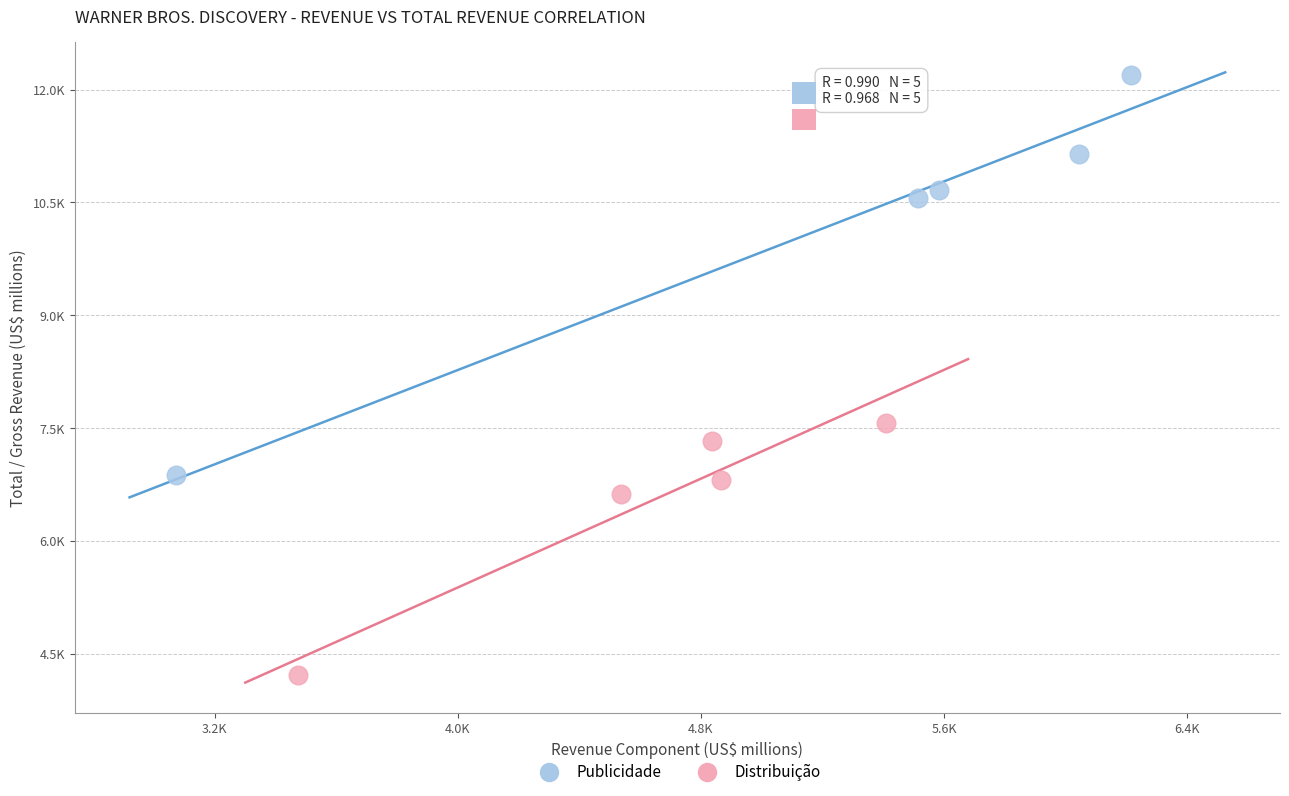

What are all the series names shown in the legend?

Publicidade, Distribuição